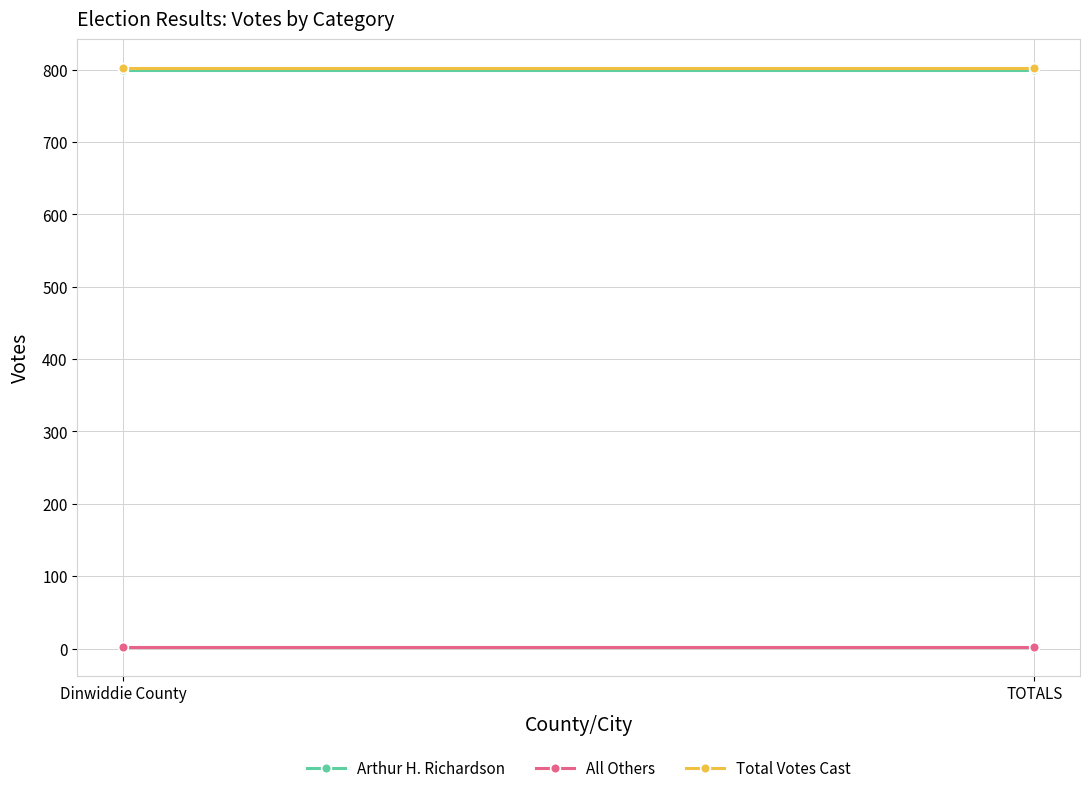

List the series in order of their peak value, highest first.

Total Votes Cast, Arthur H. Richardson, All Others